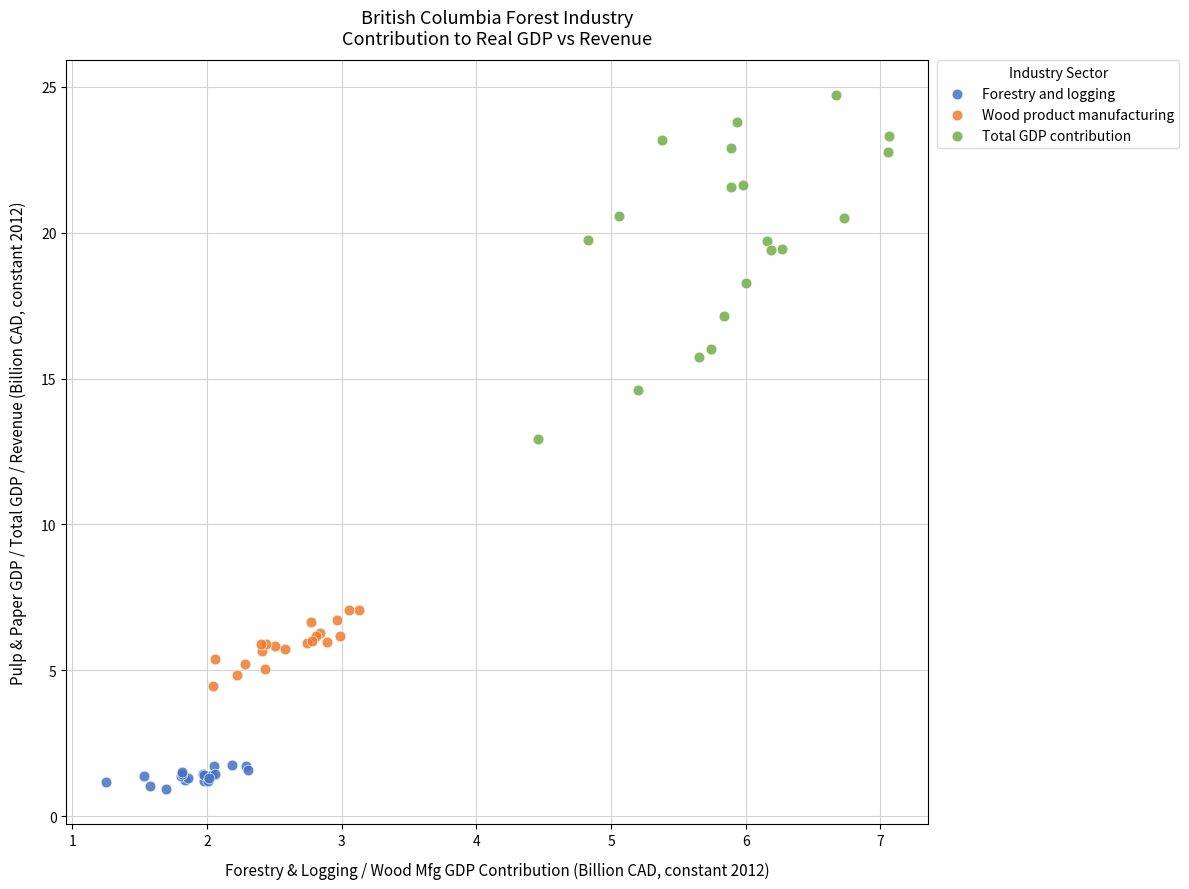

Which series contains the highest Y value?

Total GDP contribution